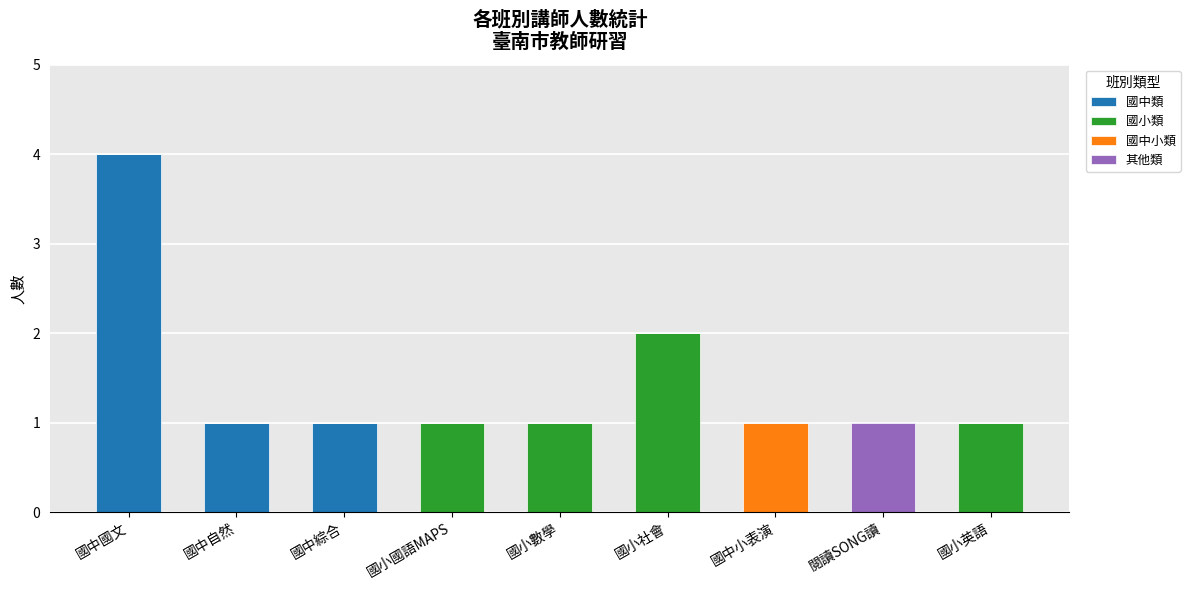

At which category is the sum across all series the highest?

國中國文